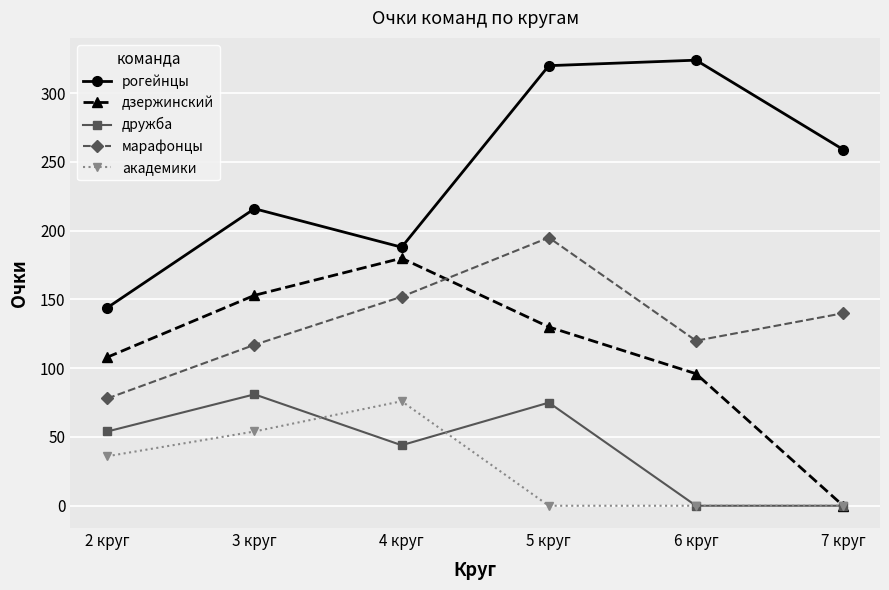

The value of дзержинский at 6 круг is 159. True or false?

False